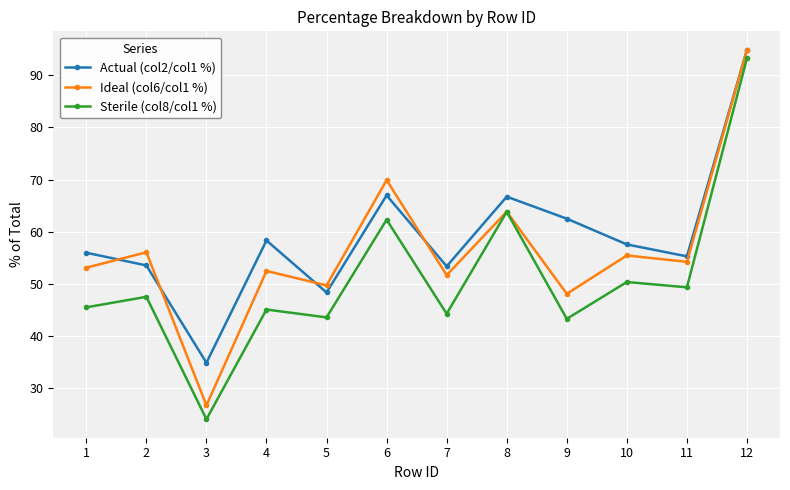

The value of Ideal (col6/col1 %) at 2 is 31.6. True or false?

False